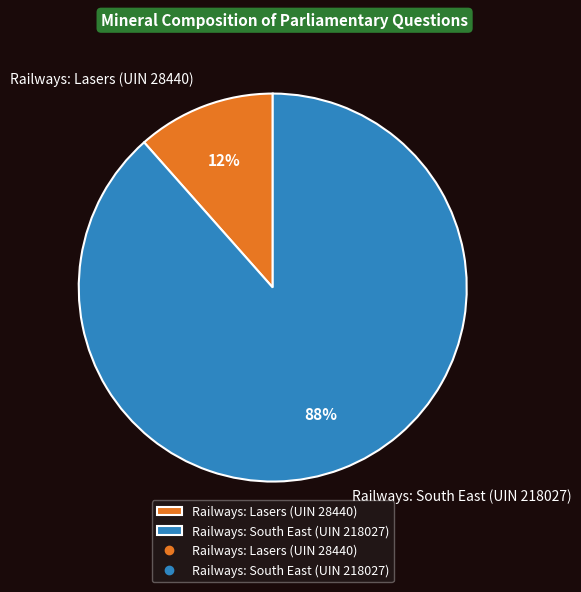

Which category accounts for the majority?

Railways: South East (UIN 218027)